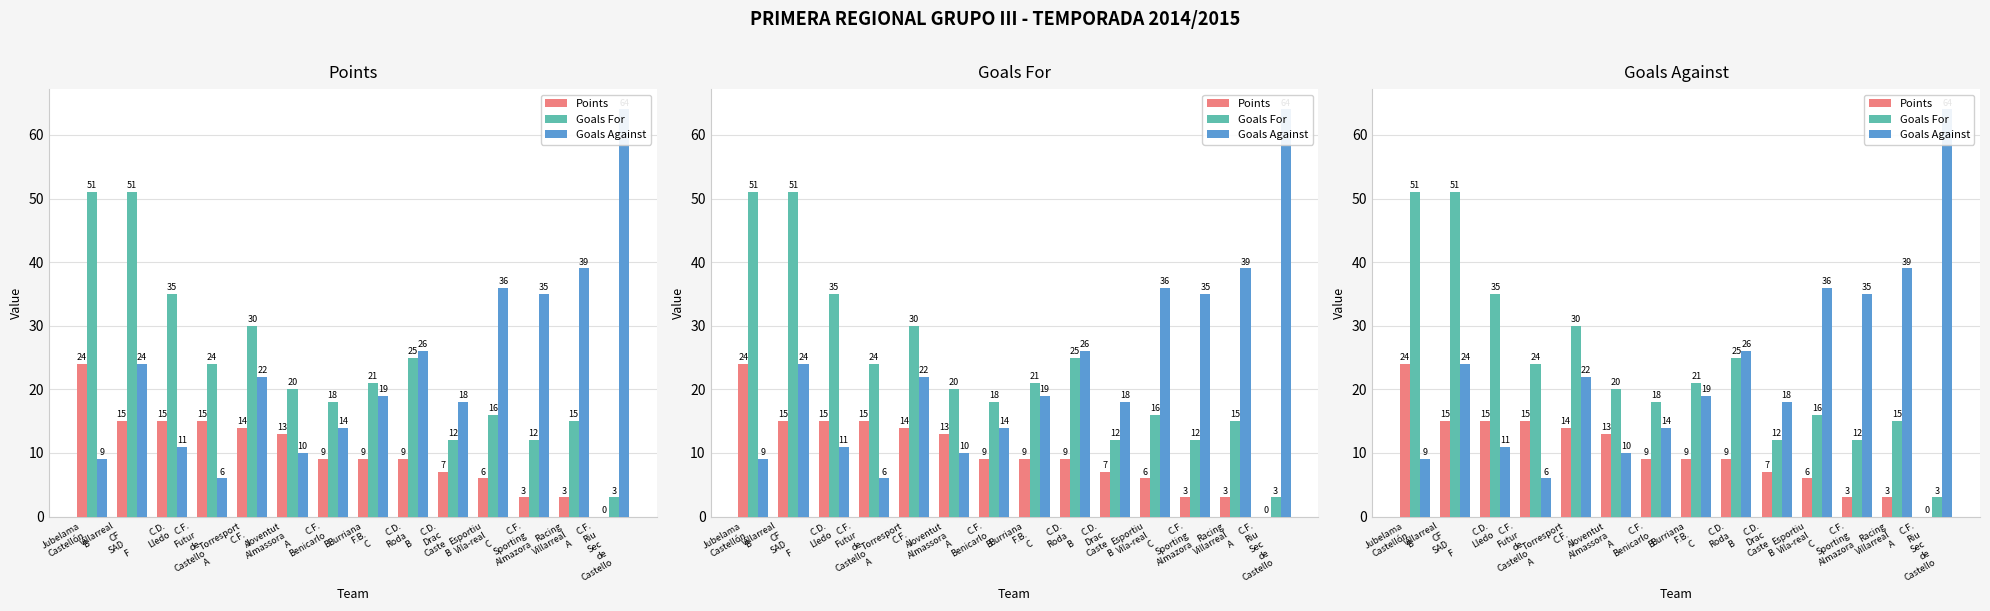

What is the label of the 6th bar from the left?

Joventut
Almassora
A